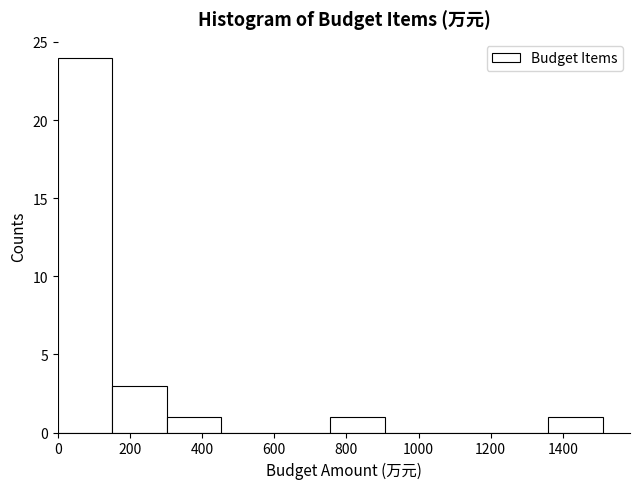

Reading left to right, transcribe this chart: for each bar, give the range it covers on the x-axis and its height. Neither the bar edges nor the heights are printed on the chart, so give them approximately, as read against the axes.

0 to 160: 24
160 to 300: 3
300 to 460: 1
460 to 600: 0
600 to 760: 0
760 to 900: 1
900 to 1060: 0
1060 to 1200: 0
1200 to 1360: 0
1360 to 1520: 1